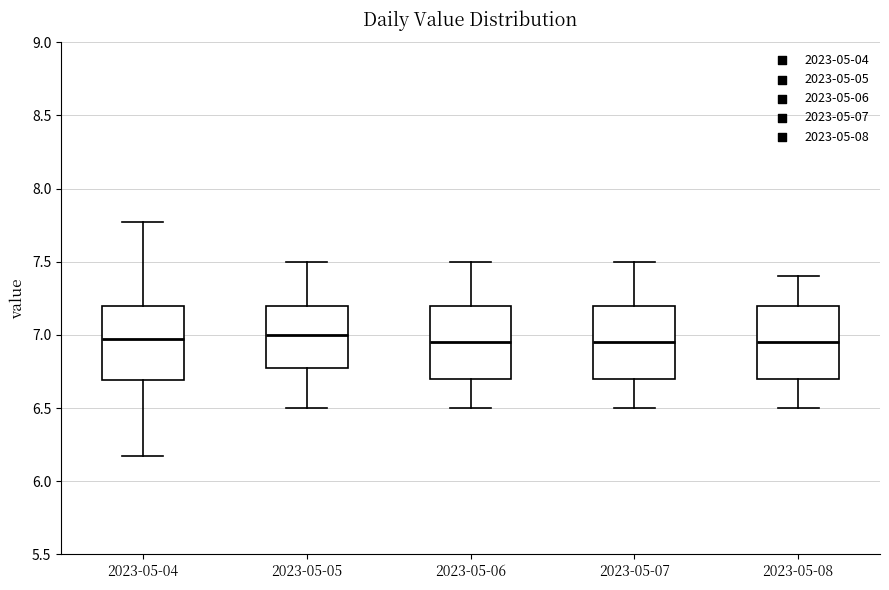

Reading left to right, read every box against the y-axis: the position of its median line, the range the box covers, and the ends of its whiskers. The values are not printed on the chart, so give them approximately, as read against the axis.

2023-05-04: median 6.95, box 6.70 to 7.20, whiskers 6.15 to 7.75
2023-05-05: median 7.00, box 6.80 to 7.20, whiskers 6.50 to 7.50
2023-05-06: median 6.95, box 6.70 to 7.20, whiskers 6.50 to 7.50
2023-05-07: median 6.95, box 6.70 to 7.20, whiskers 6.50 to 7.50
2023-05-08: median 6.95, box 6.70 to 7.20, whiskers 6.50 to 7.40